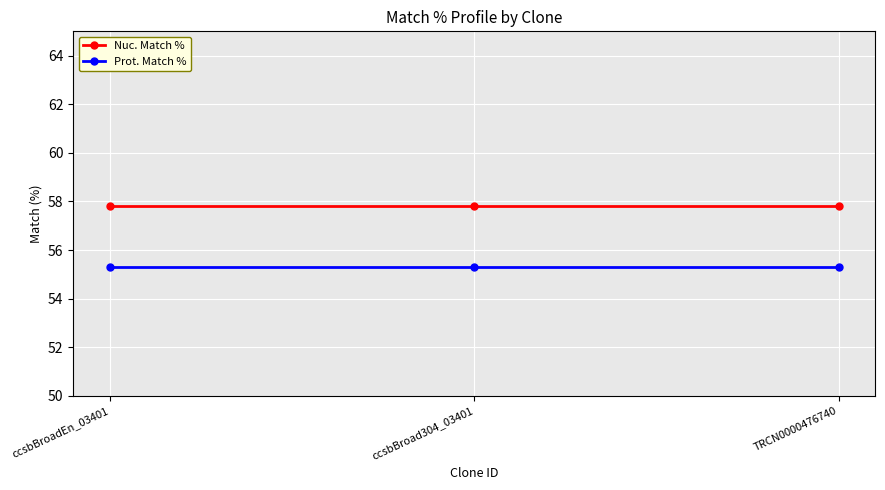

What position from the left is ccsbBroadEn_03401?

1